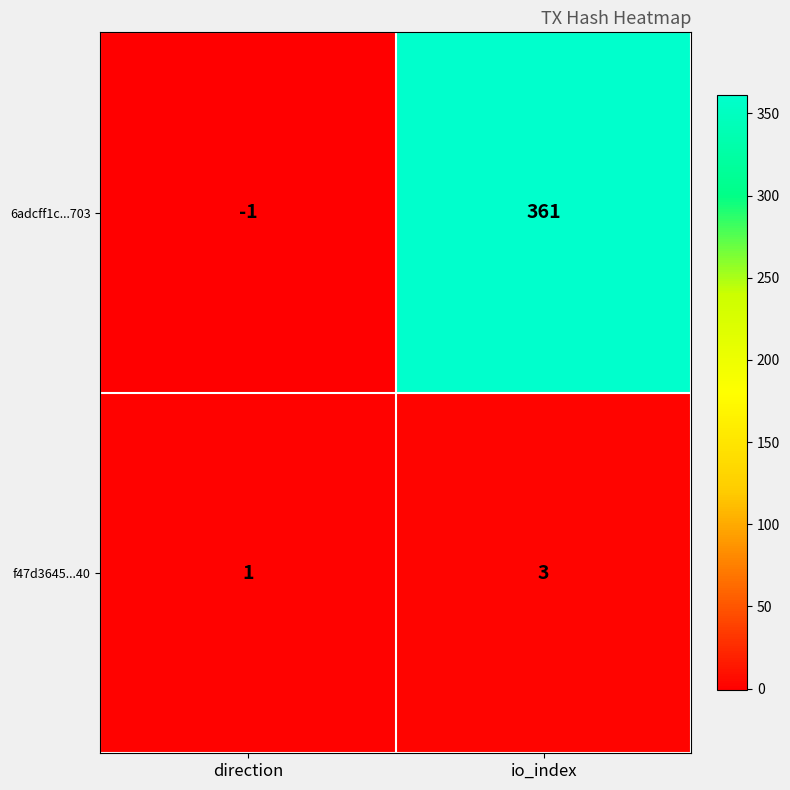

The value of 6adcff1c...703 at direction is -1. True or false?

True